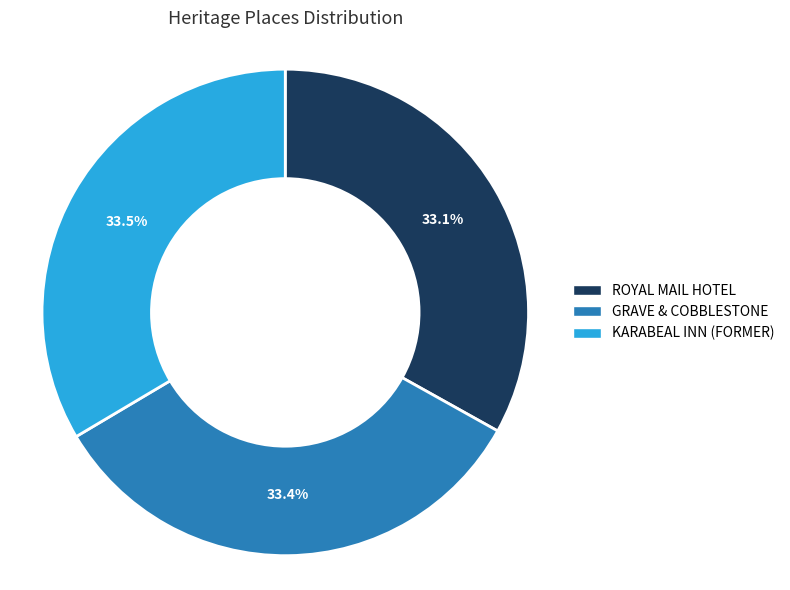

What is the ratio of the value at KARABEAL INN (FORMER) to the value at ROYAL MAIL HOTEL?

1.0